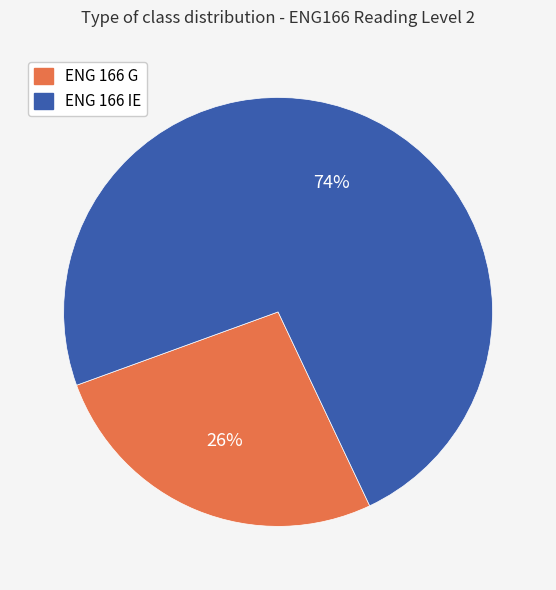

Combined, do ENG 166 IE and ENG 166 G account for over 50%?

Yes